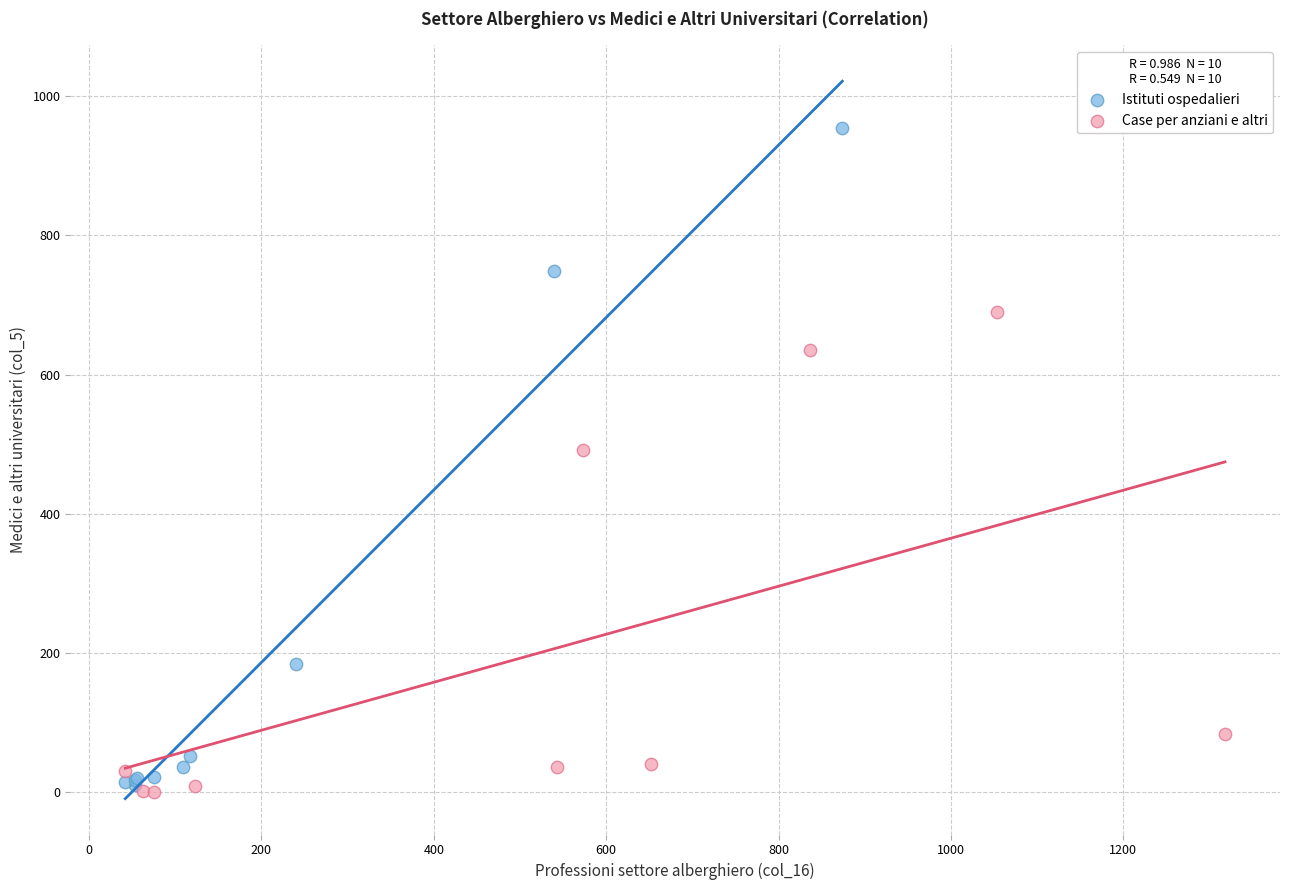

Which series reaches the maximum Y coordinate?

Istituti ospedalieri